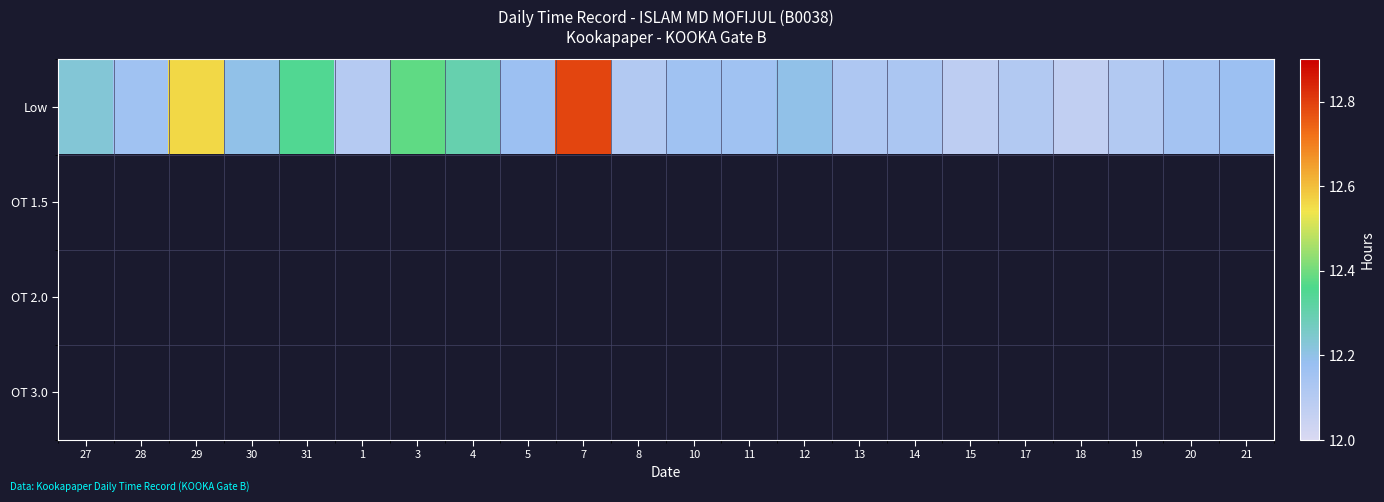

At how many categories does at least one series exceed 12?

22